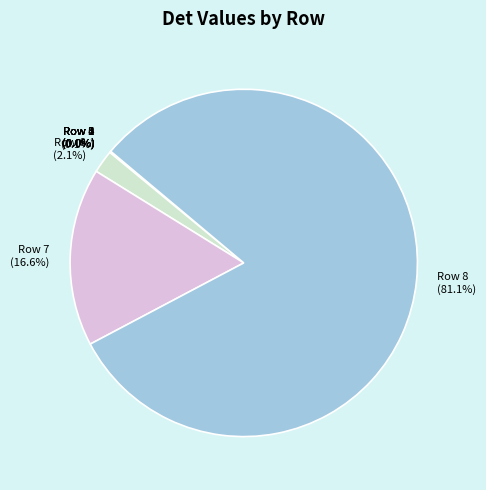

To the nearest percent, what is the difference between the largest and smallest slice percentages?

81%